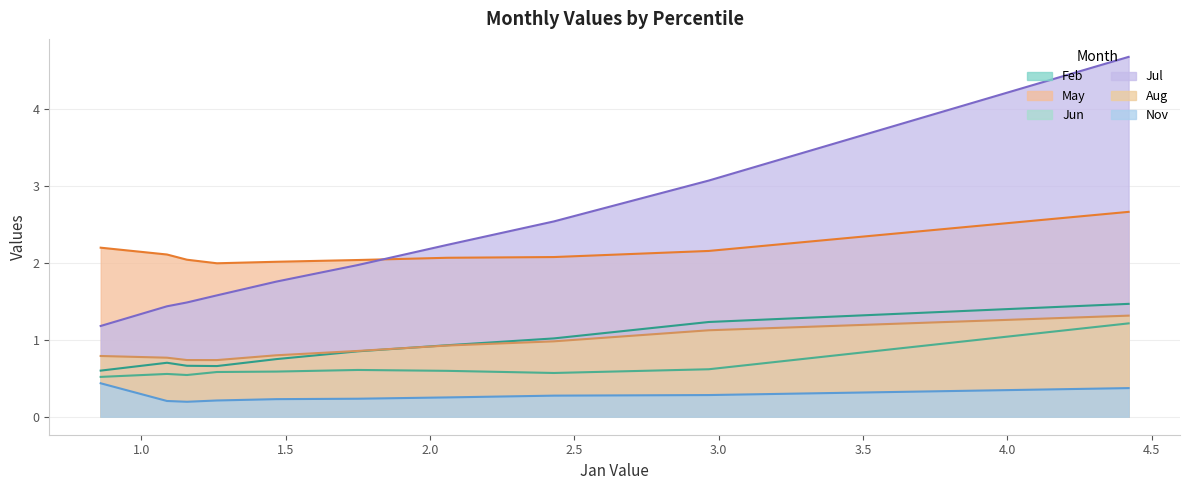

What value does the Aug series have at pct75?

0.7